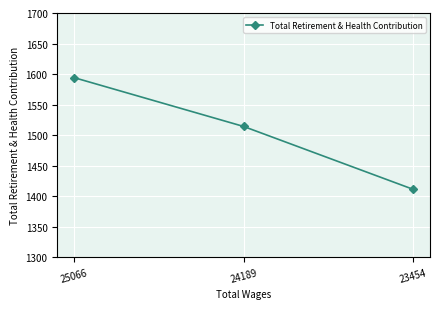

What is the value of the 3rd point from the left?

1411